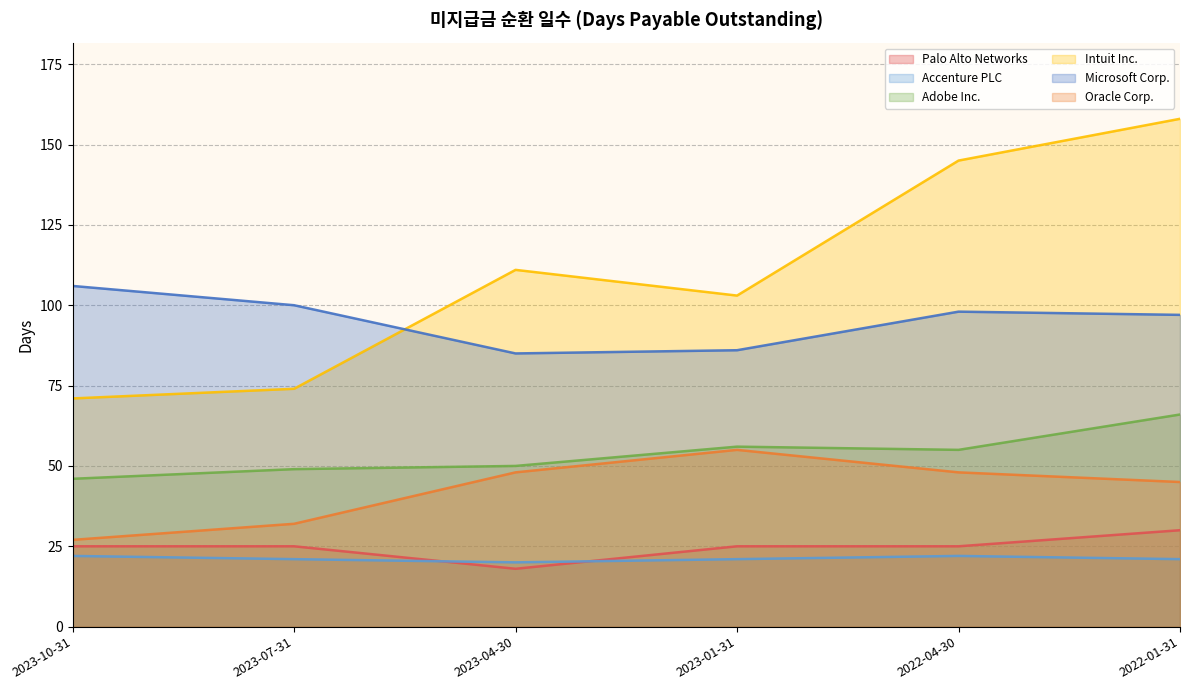

In Intuit Inc., how many points are higher than both neighbors (excluding endpoints)?

1